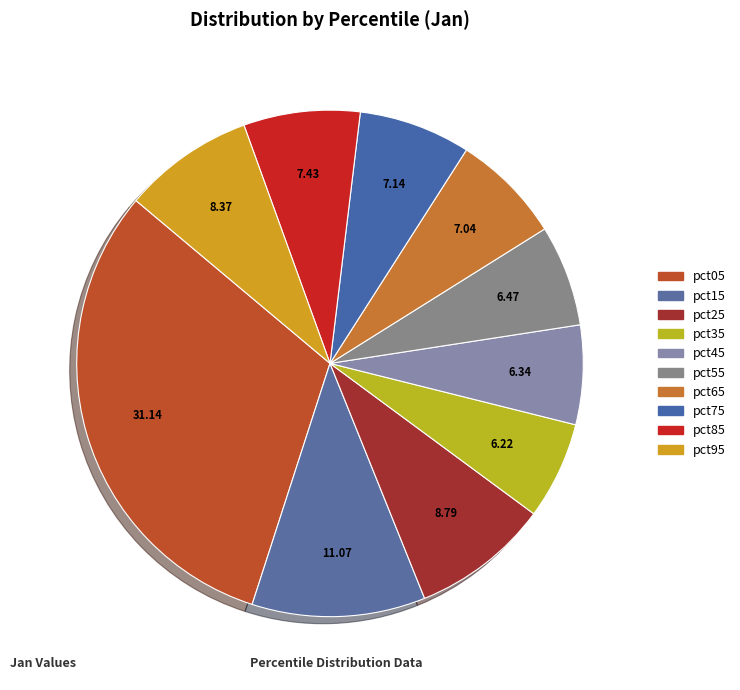

Which category has the smallest portion of the pie?

pct35